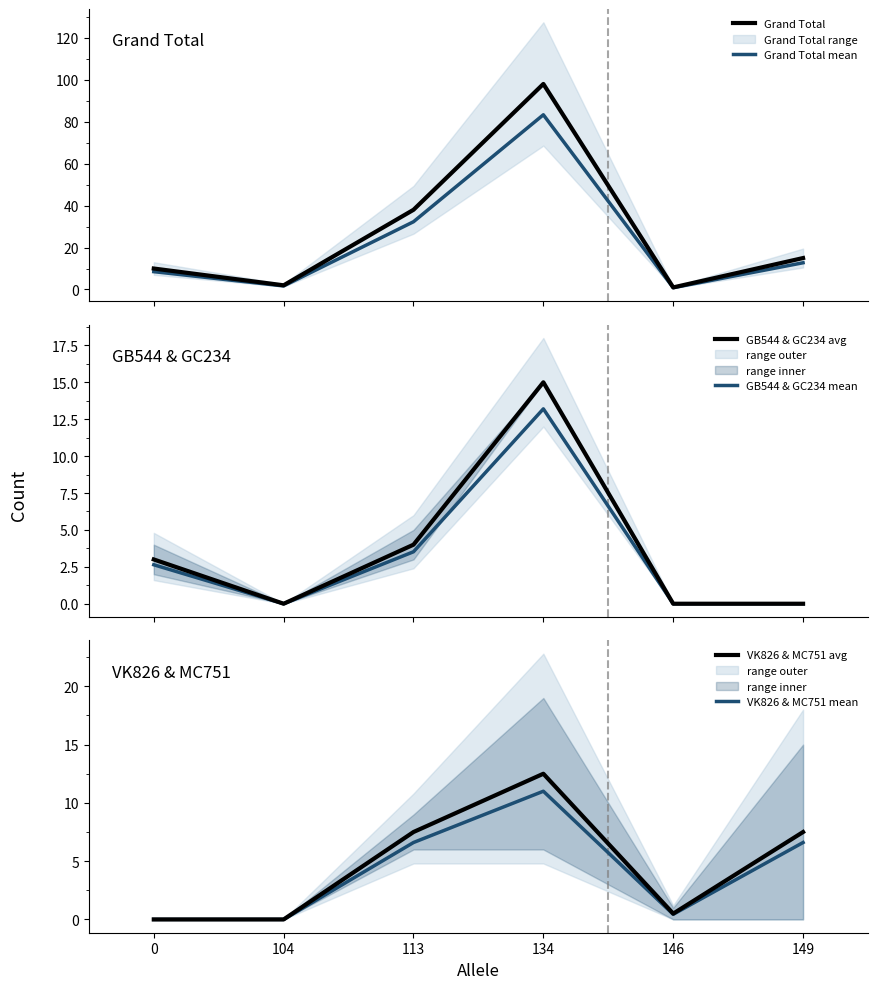

True or false: Grand Total has more than 2 interior local peaks.

False